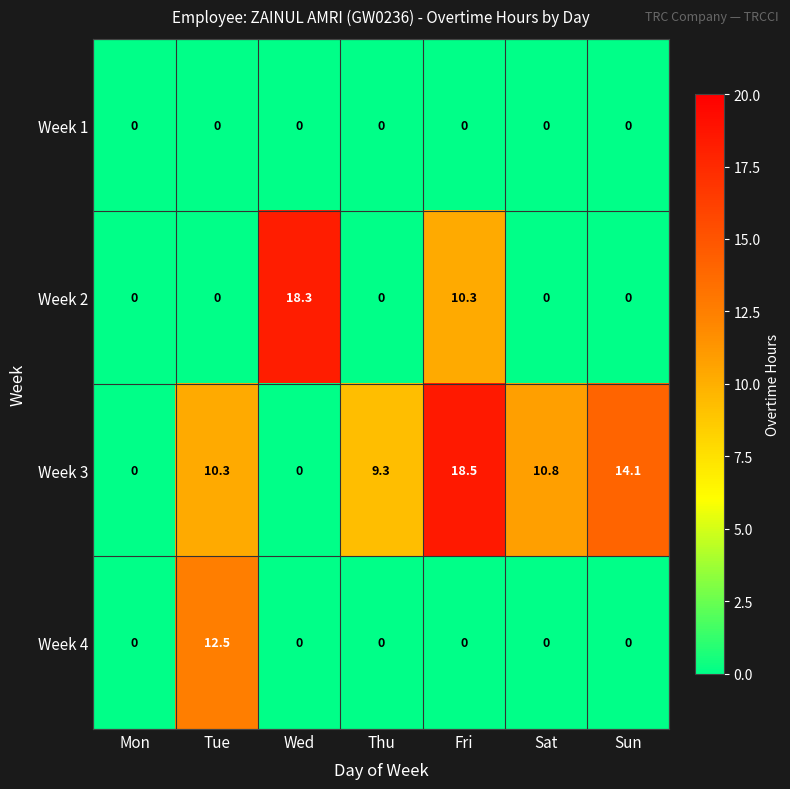

What is the maximum value shown in the chart?

18.5